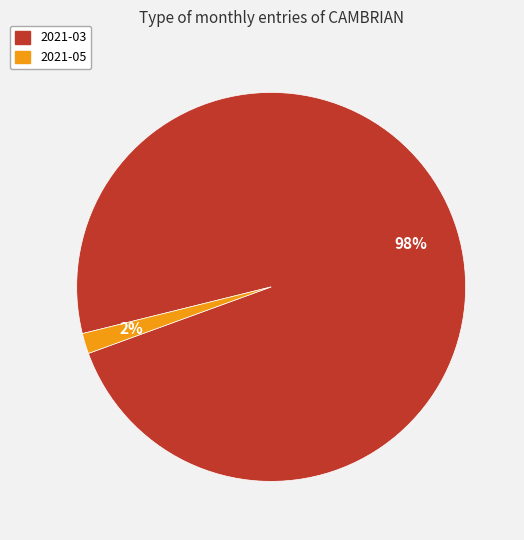

Between 2021-03 and 2021-05, which is larger?

2021-03